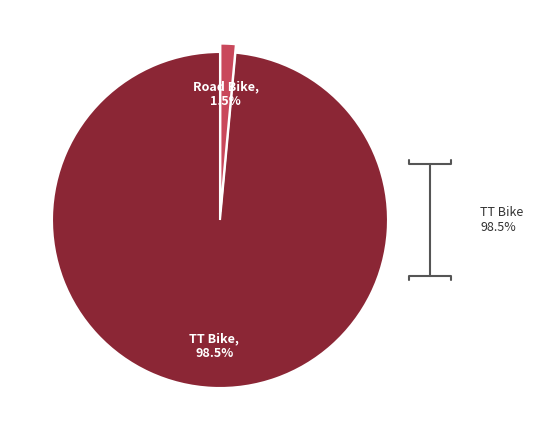

To the nearest percent, what is the average slice percentage?

50%